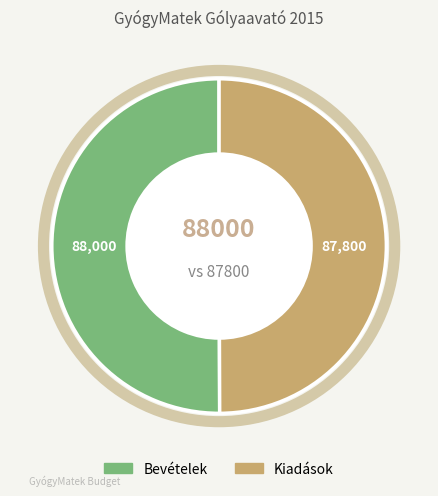

The Kiadások slice represents 57% of the pie. True or false?

False